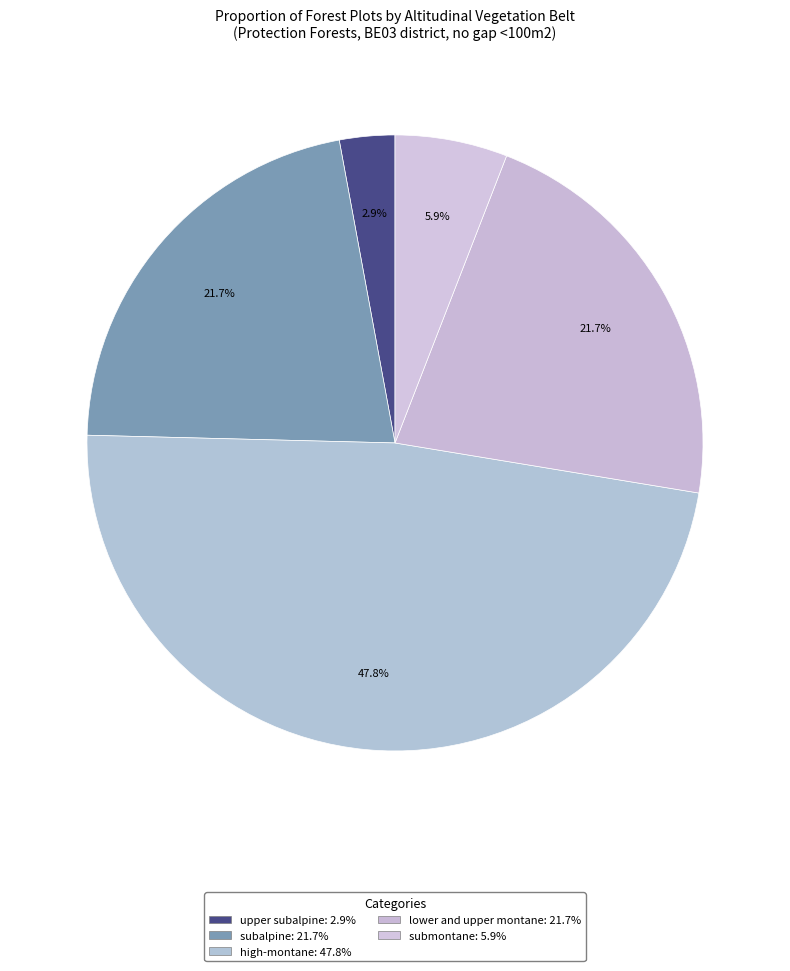

Count the number of slices in the pie.

5